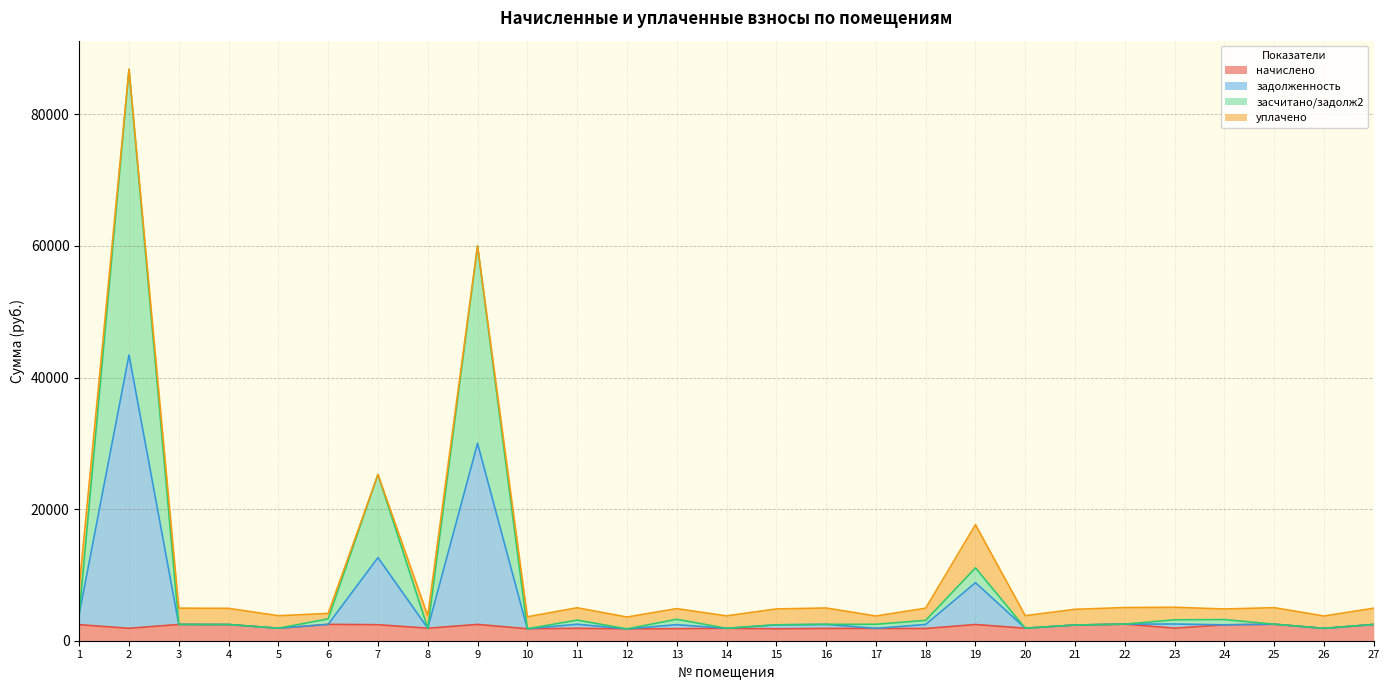

What is the total value across all series at 2?

86866.2